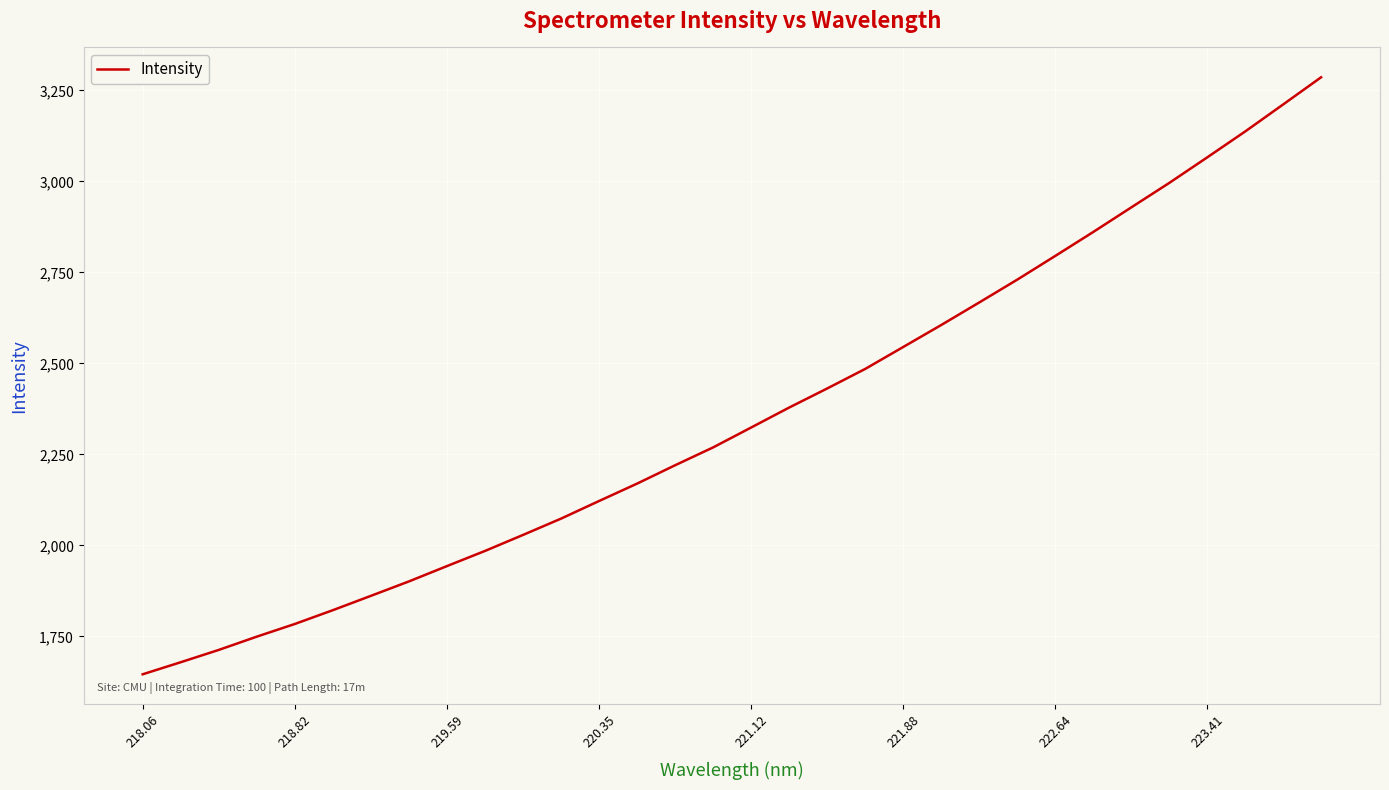

What is the difference between the maximum and minimum values?

1639.8